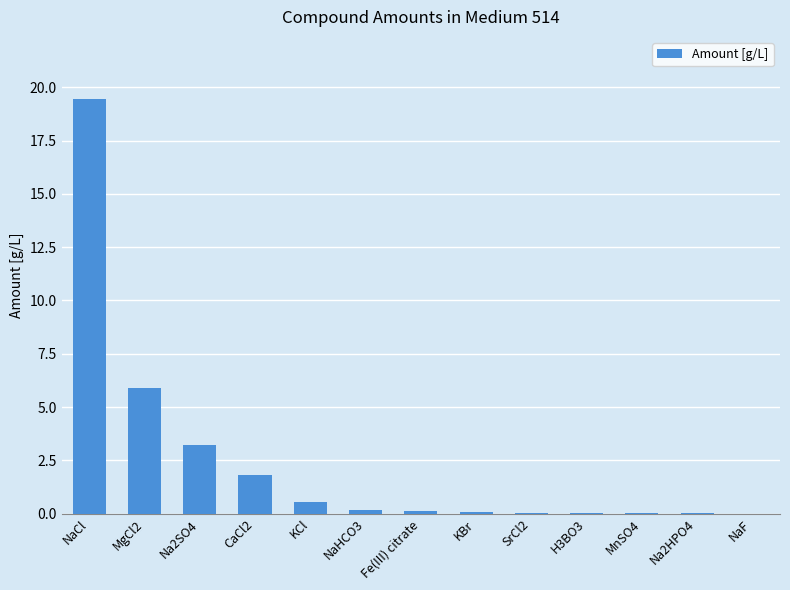

Which category has the highest value across all series?

NaCl